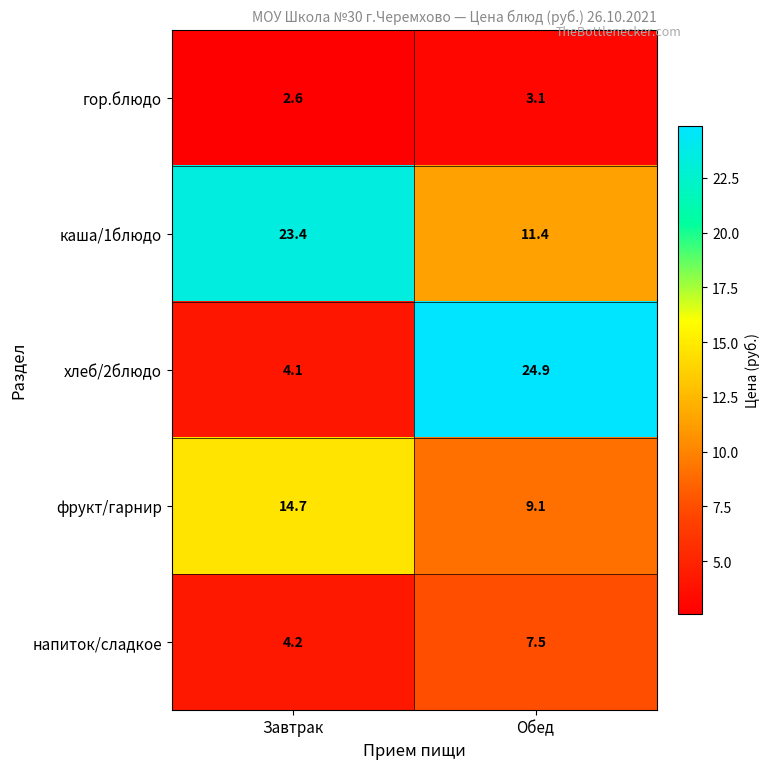

True or false: хлеб/2блюдо has a value of 24.9 at Обед.

True